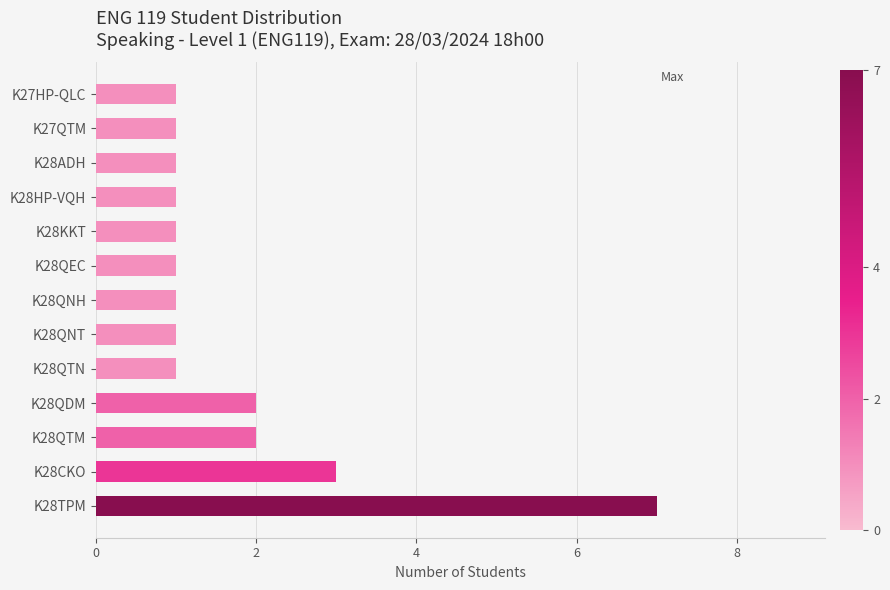

What is the difference between the maximum and minimum values?

6